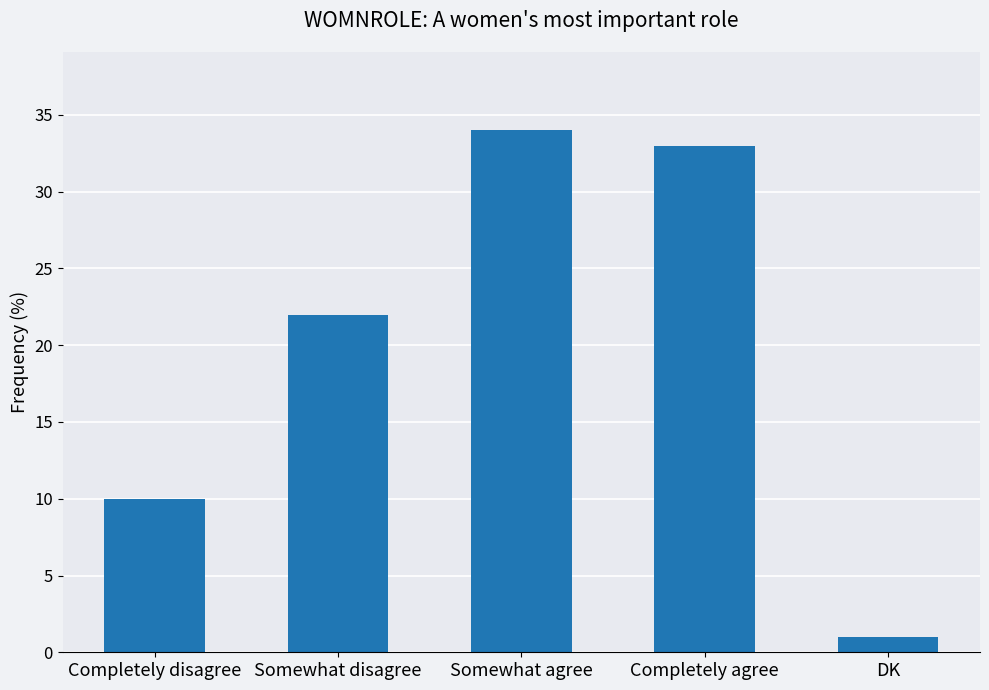

Reading left to right, list all the values displayed in this chart.

Completely disagree=10	Somewhat disagree=22	Somewhat agree=34	Completely agree=33	DK=1